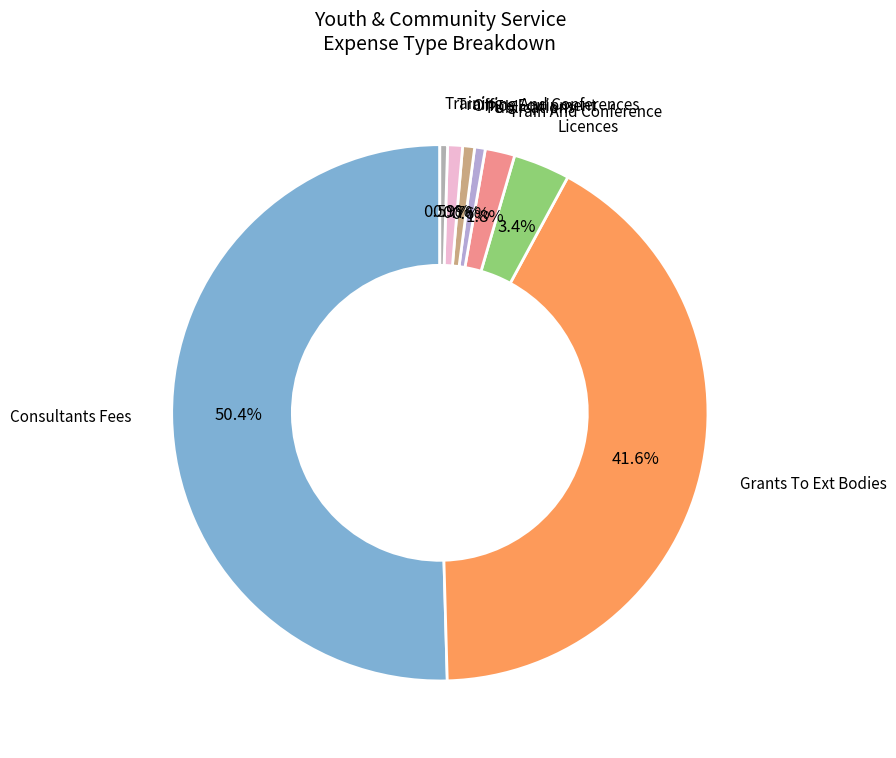

How many slices are in this pie chart?

8